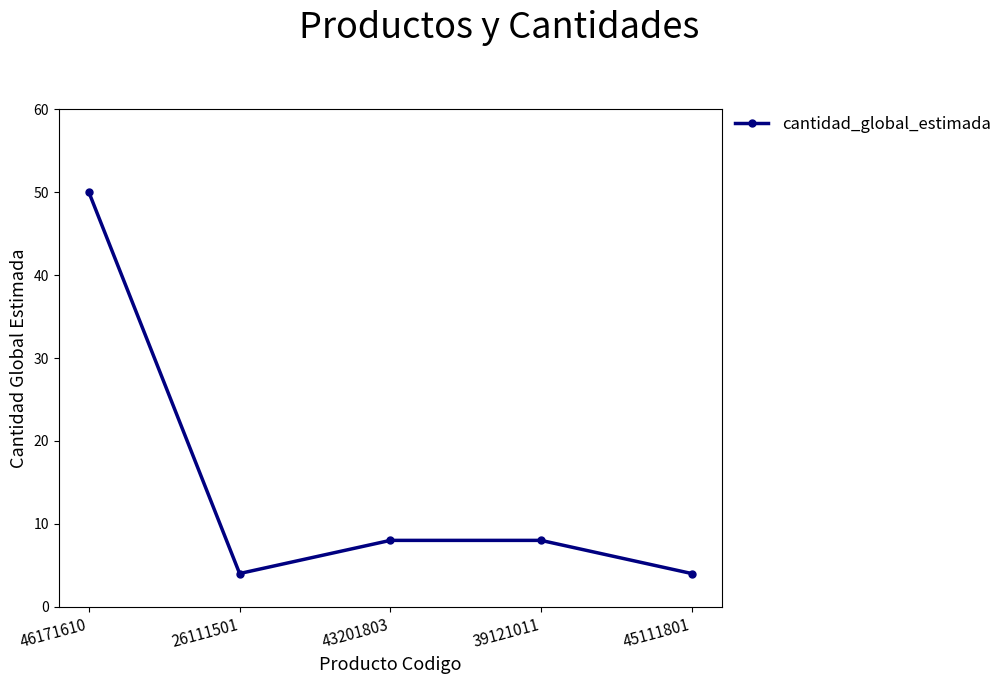

What is the label of the 3rd point from the right?

43201803